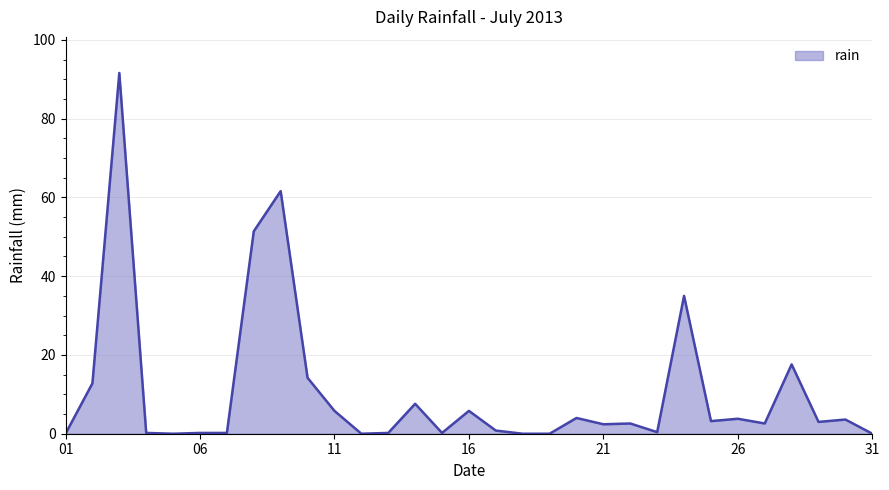

What is the maximum value shown in the chart?

91.6